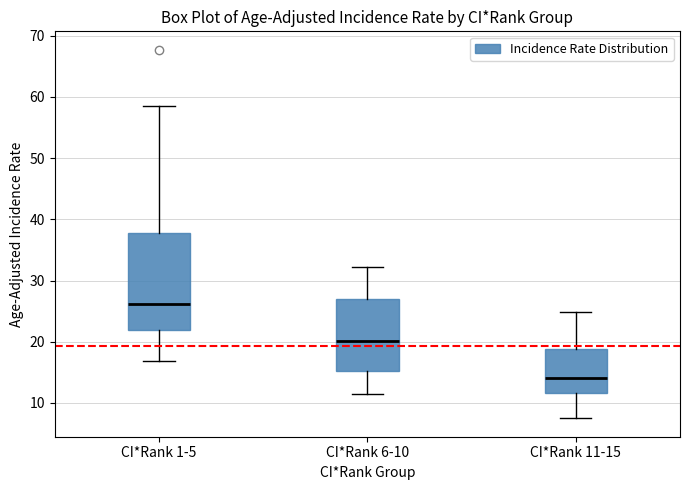

Where is the lower edge of the box for CI*Rank 1-5 on the y-axis? The values are not printed on the chart, so give them approximately, as read against the axis.

22